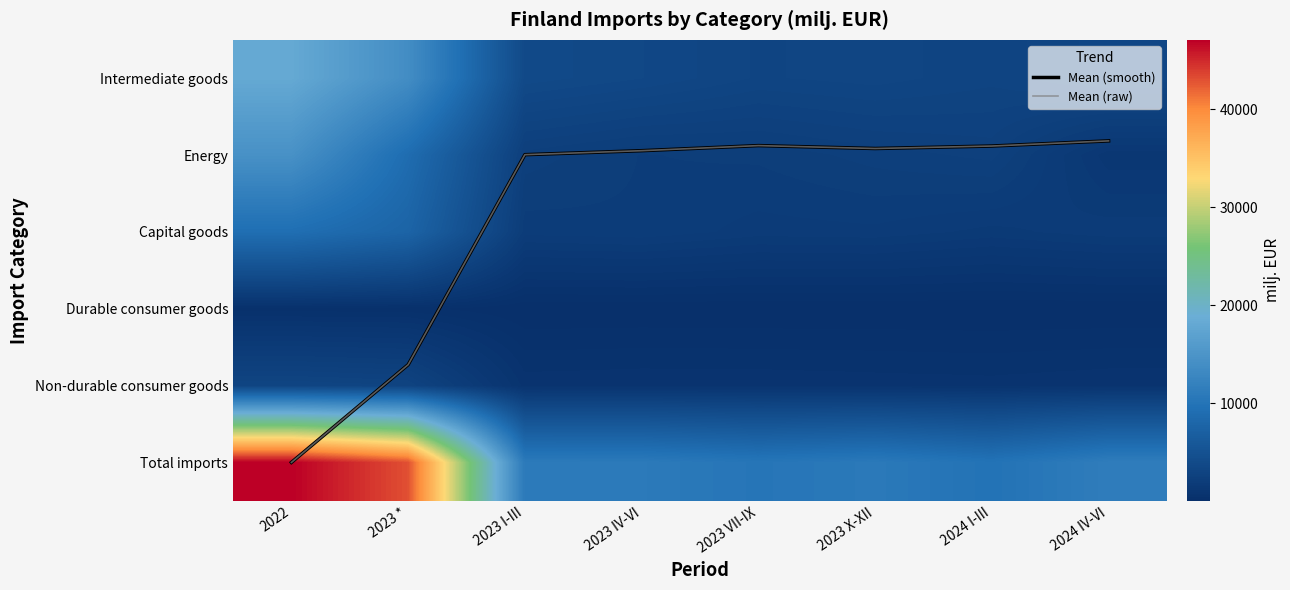

Count the number of categories in the chart.

8